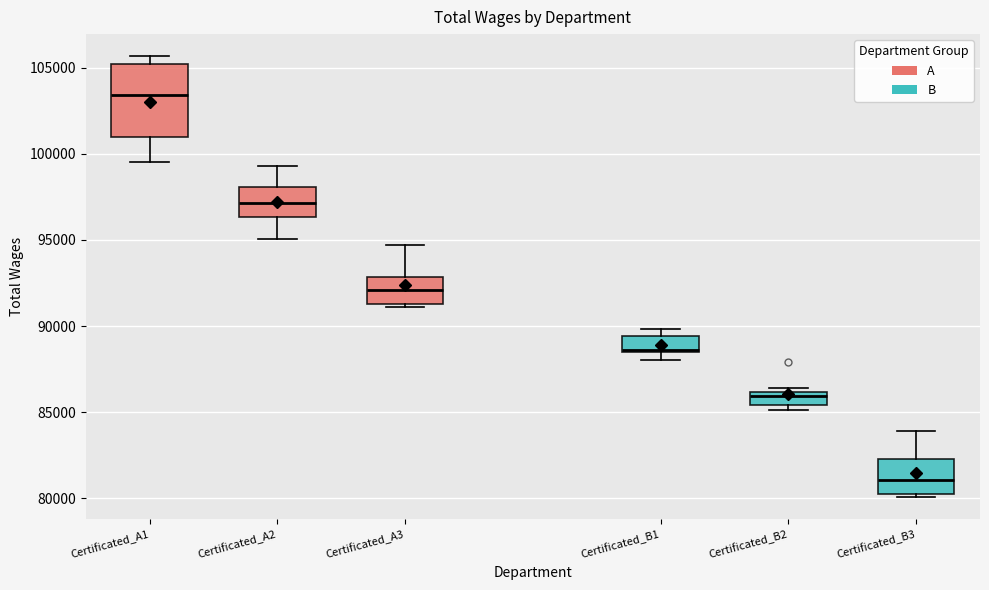

Reading left to right, read every box against the y-axis: the position of its median line, the range the box covers, and the ends of its whiskers. The values are not printed on the chart, so give them approximately, as read against the axis.

Certificated_A1: median 103500, box 101000 to 105000, whiskers 99500 to 105500
Certificated_A2: median 97000, box 96500 to 98000, whiskers 95000 to 99500
Certificated_A3: median 92000, box 91500 to 93000, whiskers 91000 to 94500
Certificated_B1: median 88500, box 88500 to 89500, whiskers 88000 to 90000
Certificated_B2: median 86000 (just below the box's upper edge), box 85500 to 86000, whiskers 85000 to 86500
Certificated_B3: median 81000, box 80500 to 82500, whiskers 80000 to 84000